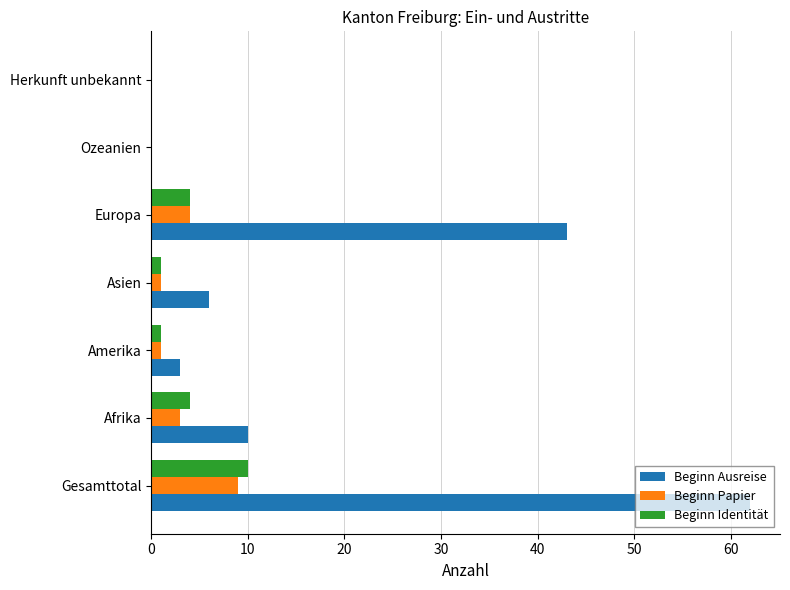

Which category has the highest value in the Beginn Ausreise series?

Gesamttotal